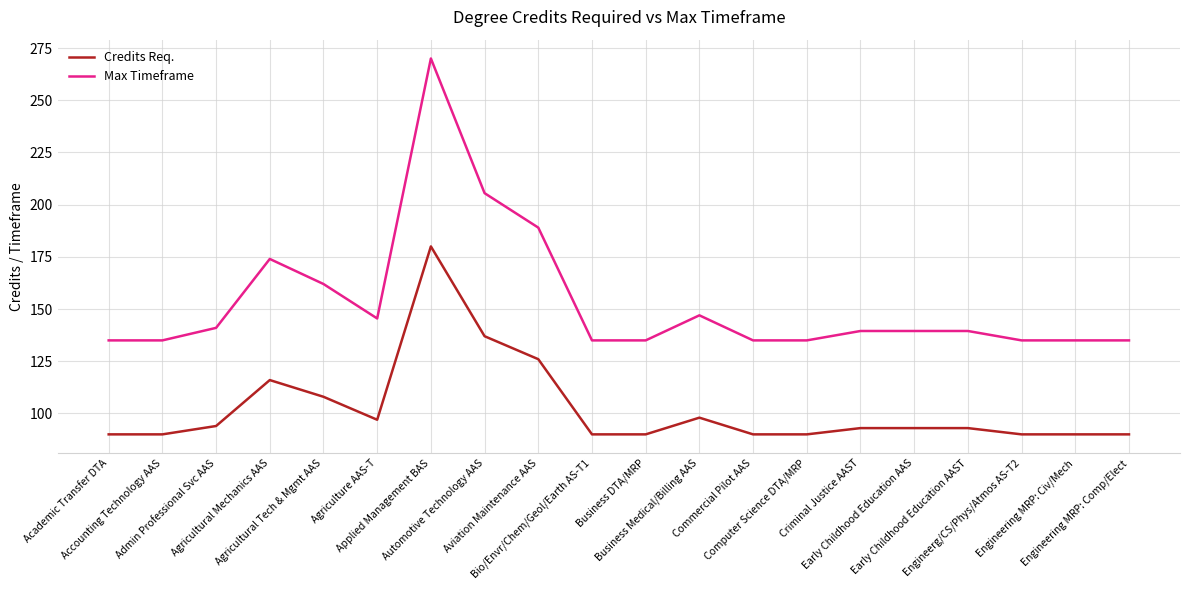

What is the sum of the Credits Req. values at Business DTA/MRP and Admin Professional Svc AAS?

184.0